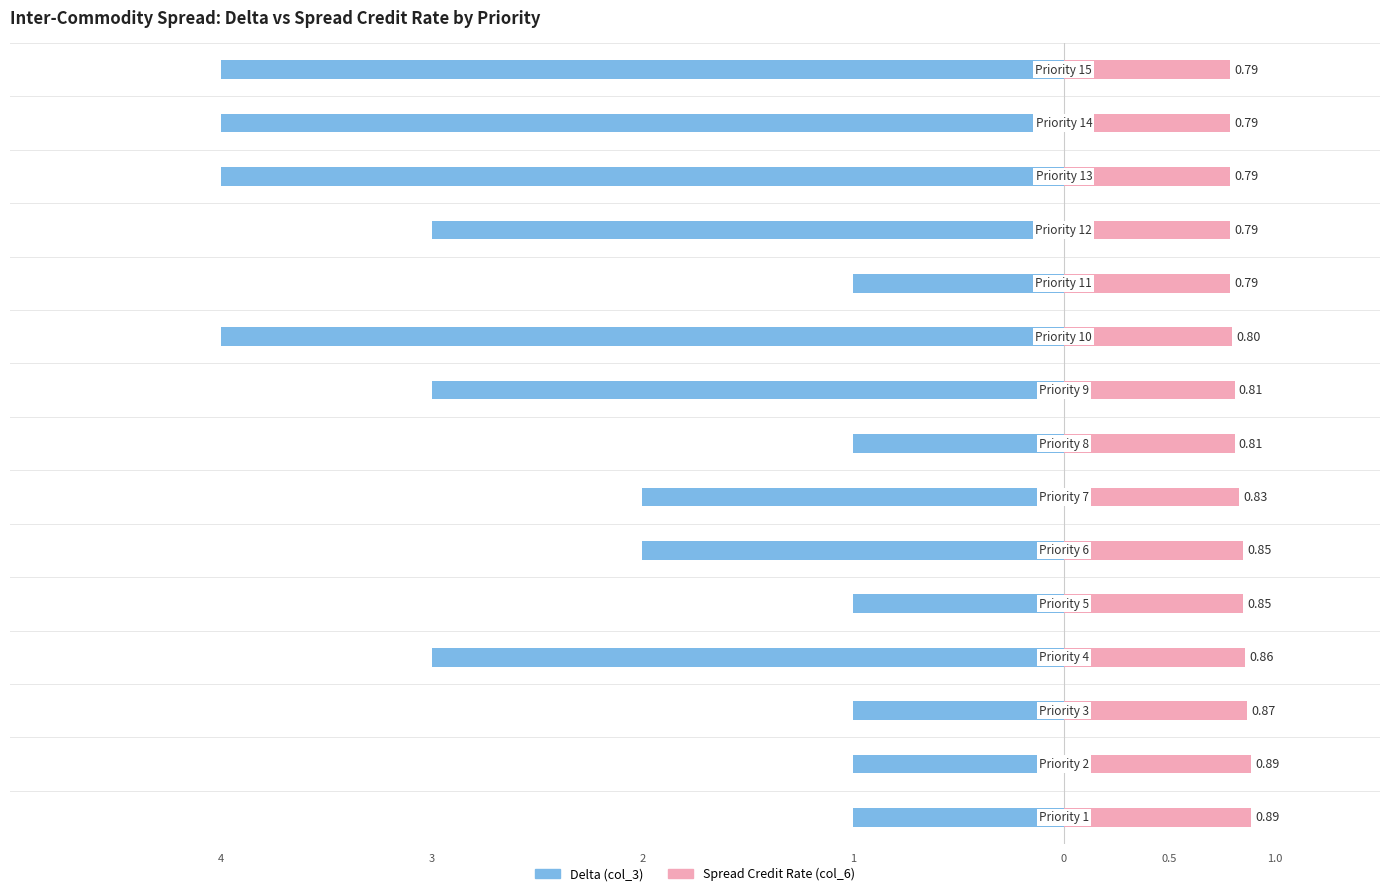

How many data points in Delta (col_3) are less than -2?

7